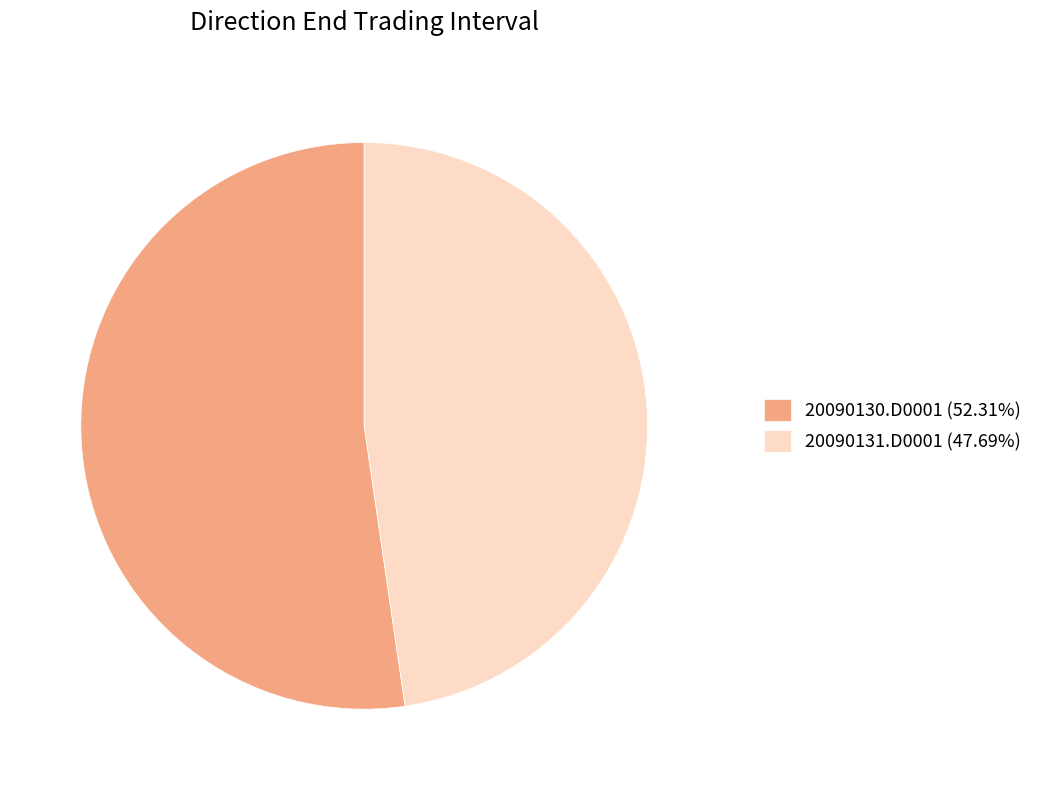

Which slice is the smallest?

20090131.D0001